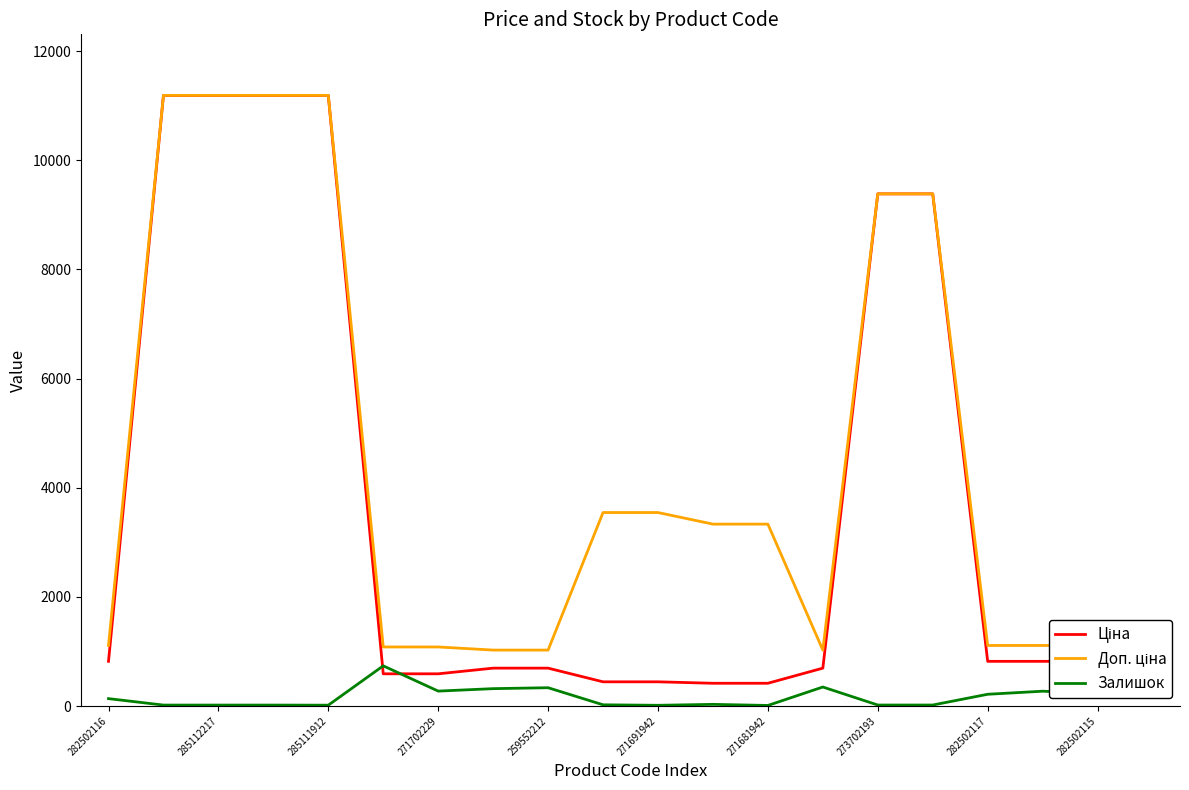

Does the chart display data point markers on the line(s)?

No